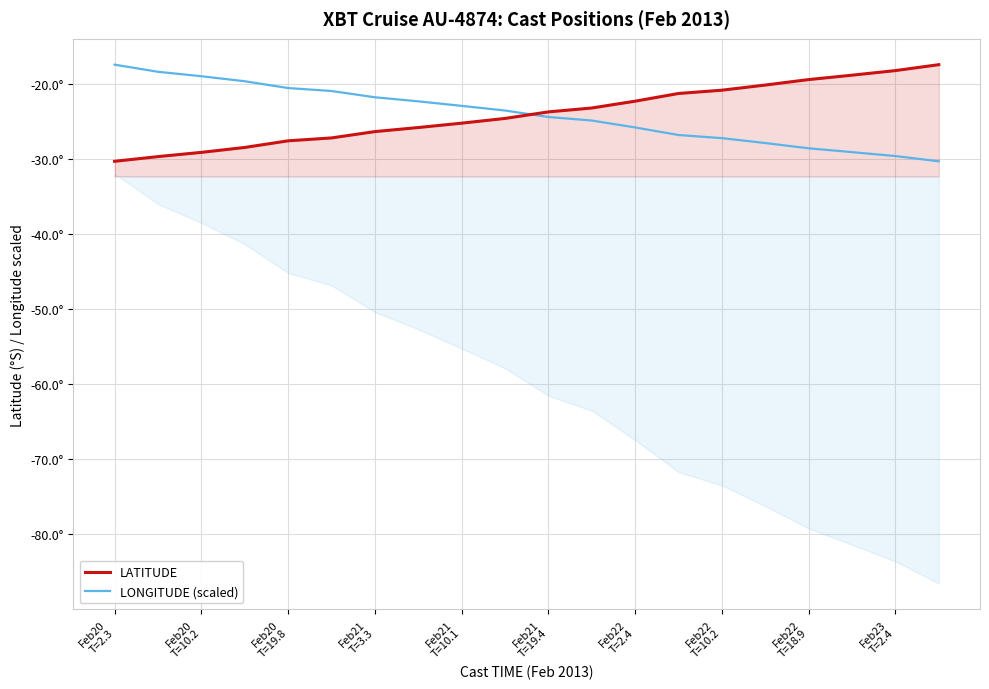

Rank the series by their maximum value, from lowest to highest.

LATITUDE, LONGITUDE (scaled)